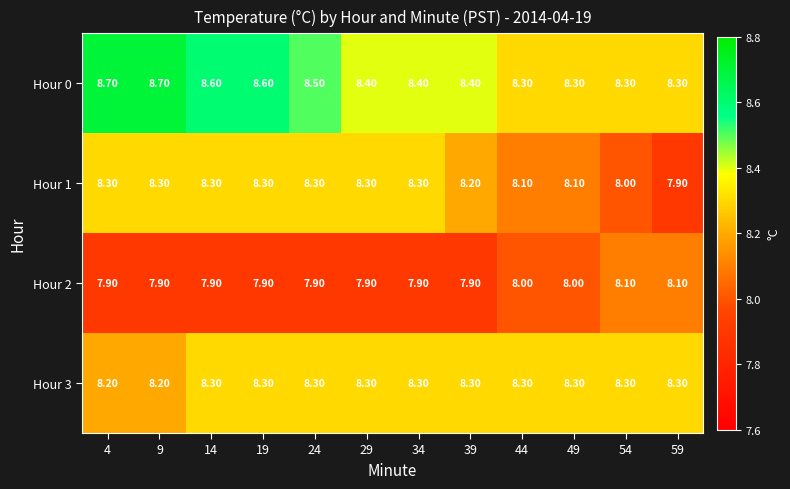

At how many categories does at least one series exceed 8?

12